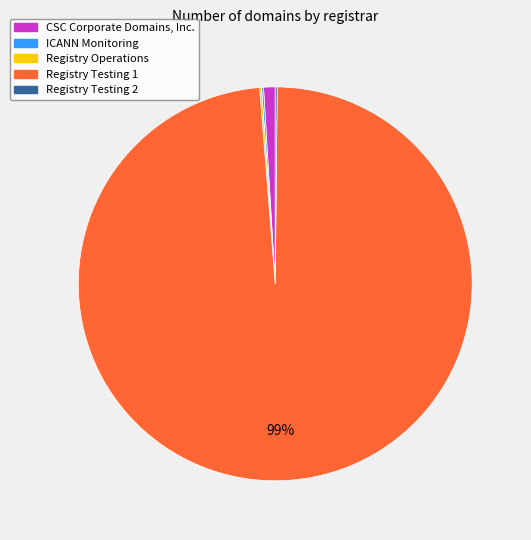

Does Registry Testing 1 represent more than half of the total?

Yes